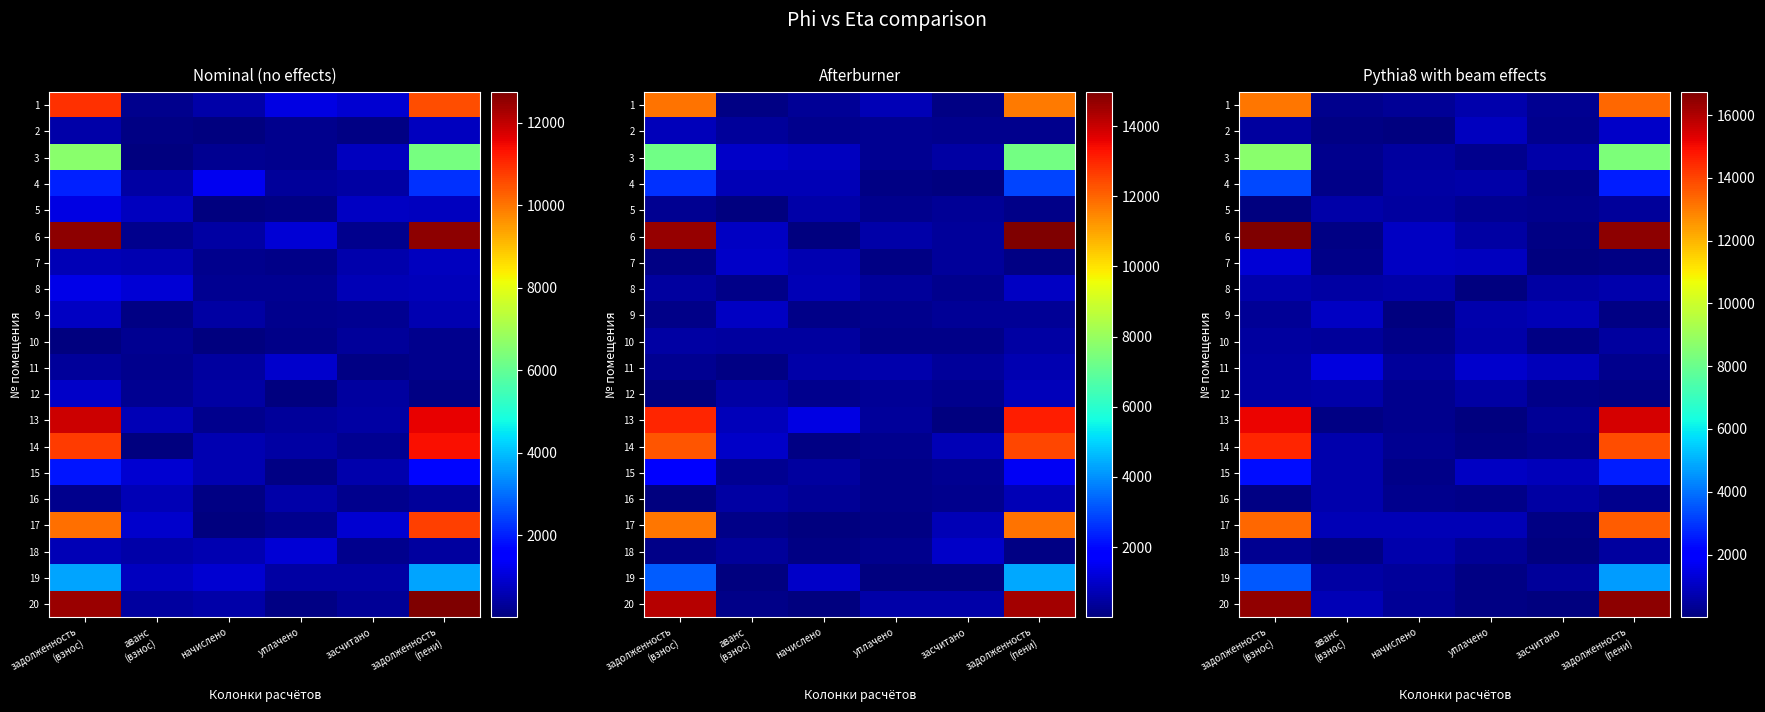

Where is row_9 nearest to the value 358?

аванс
(взнос)